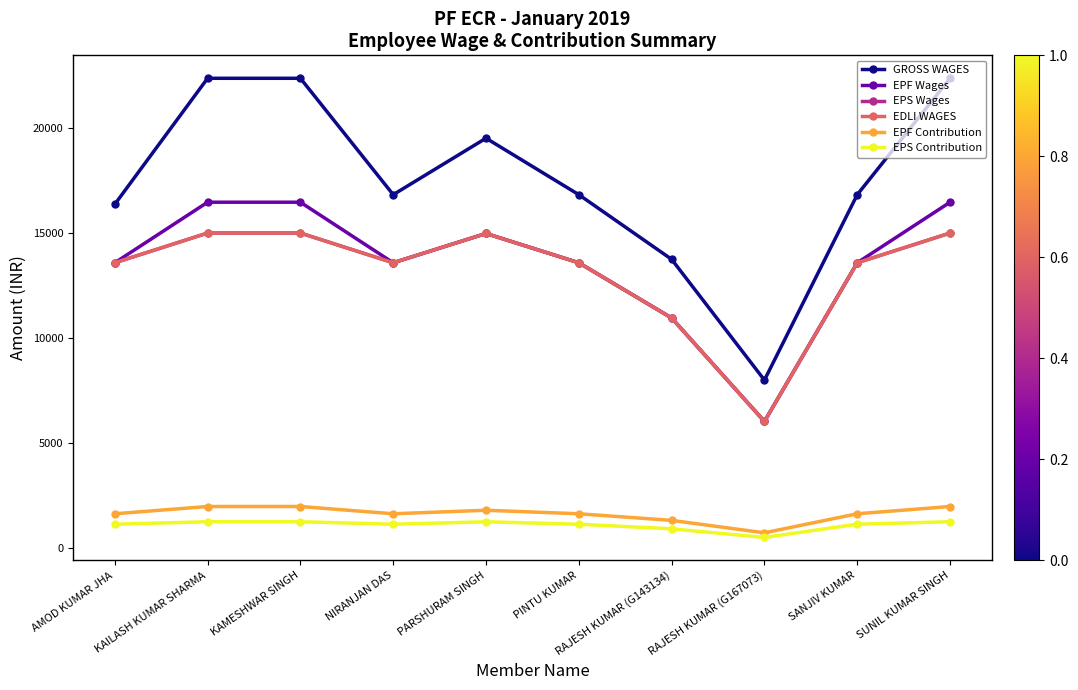

Does the chart have visible grid lines?

No